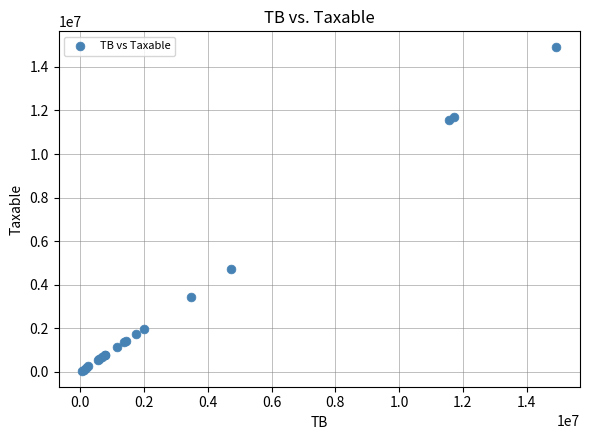

What Y value in the scatter plot is closest to 7474836?

4731146.9